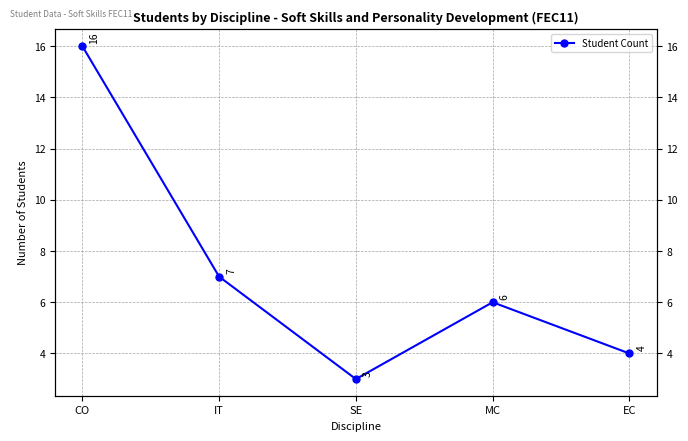

Where is the first local minimum?

SE